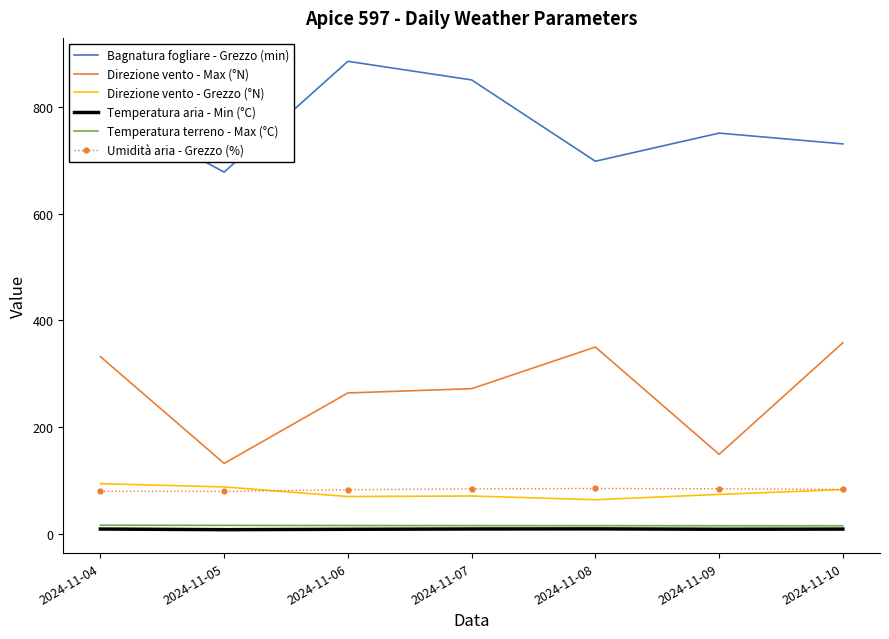

What are all the series names shown in the legend?

Bagnatura fogliare - Grezzo (min), Direzione vento - Max (°N), Direzione vento - Grezzo (°N), Temperatura aria - Min (°C), Temperatura terreno - Max (°C), Umidità aria - Grezzo (%)